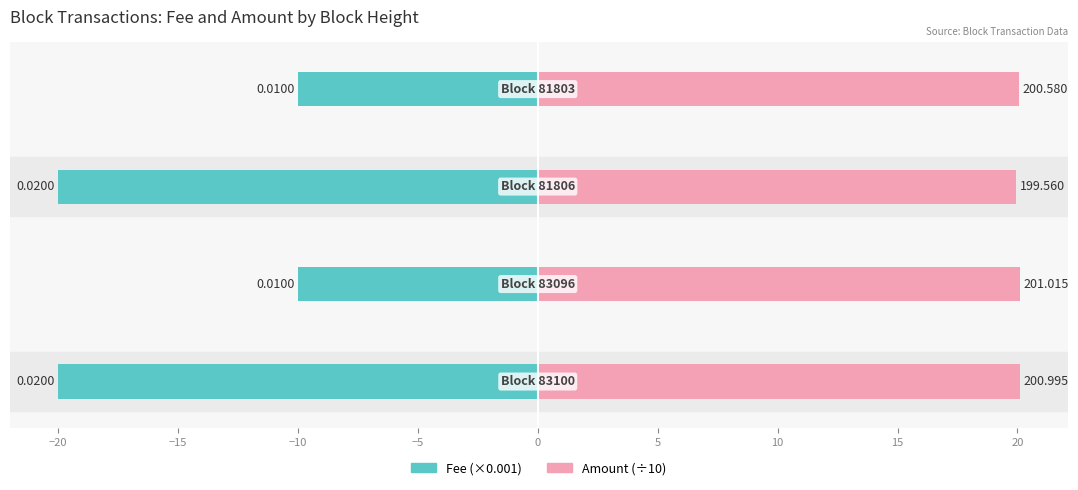

How many Amount (÷10) values are between 20 and 21?

3